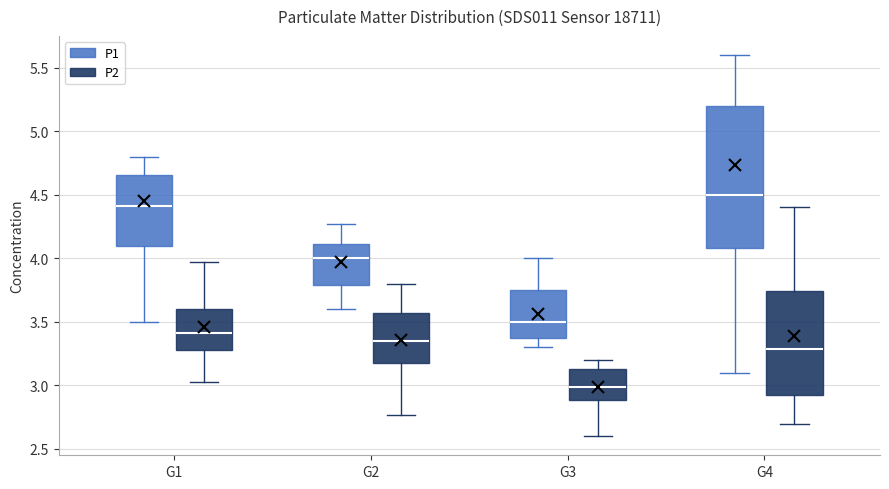

Comparing the boxes themselves (not the whiskers), which one is the tallest?

G4 (P1)